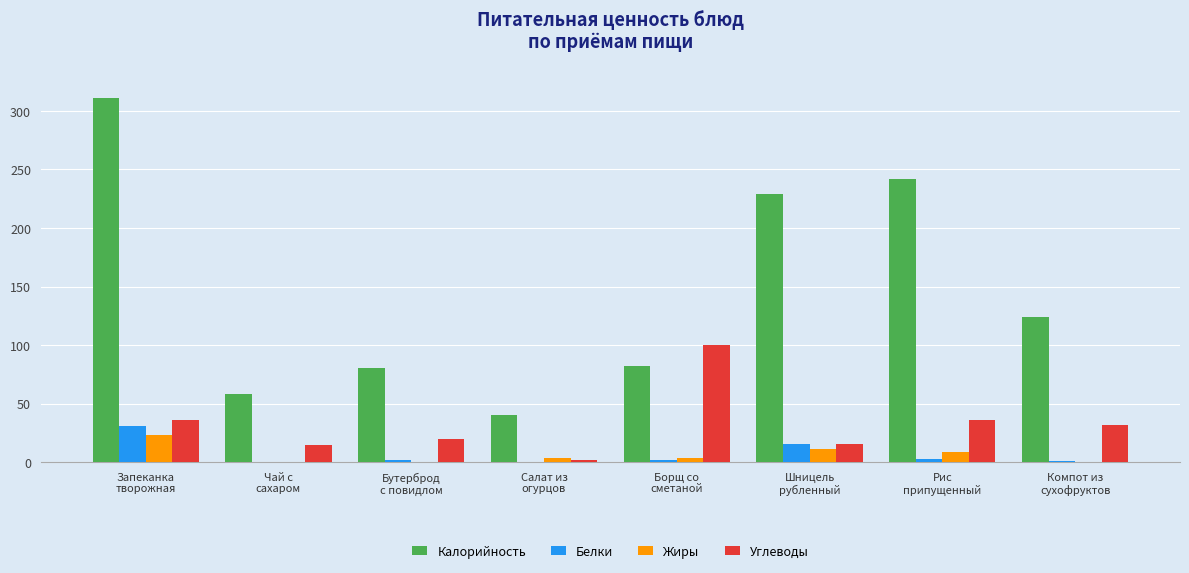

Is the value of Калорийность at Чай с
сахаром greater than the value of Жиры at Шницель
рубленный?

Yes